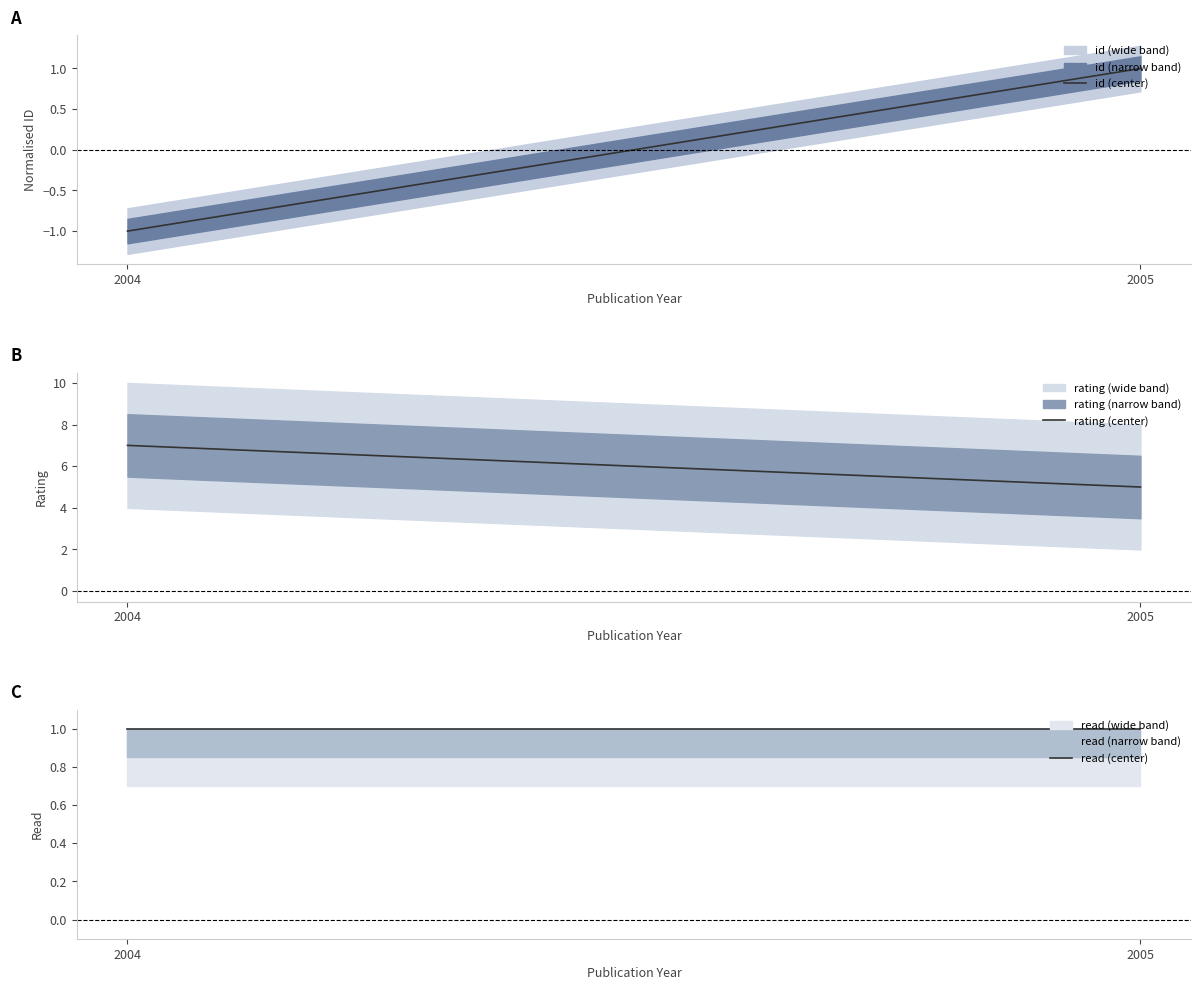

Which series has the widest spread of values?

rating (center)